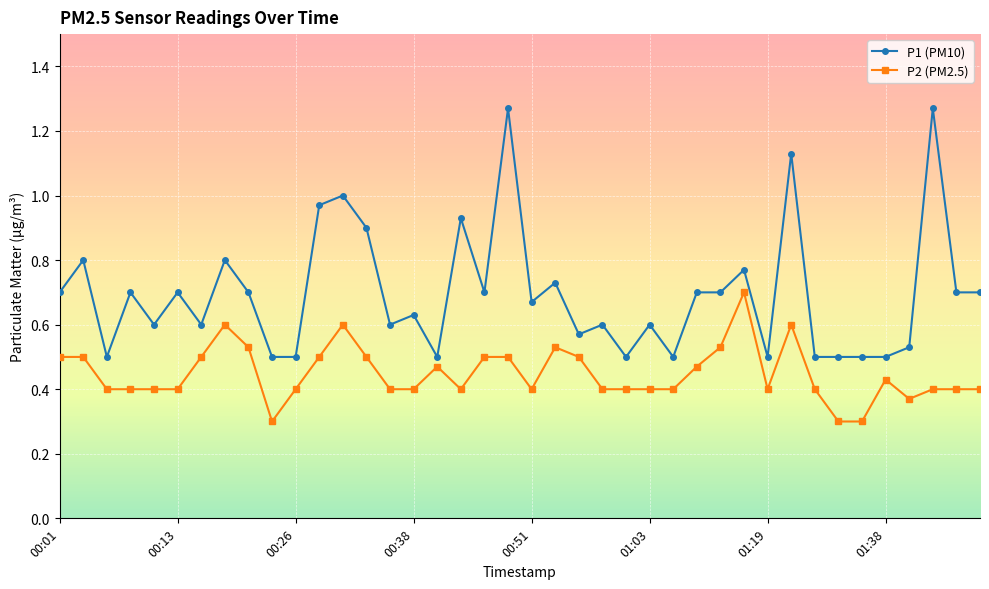

What are all the series names shown in the legend?

P1 (PM10), P2 (PM2.5)